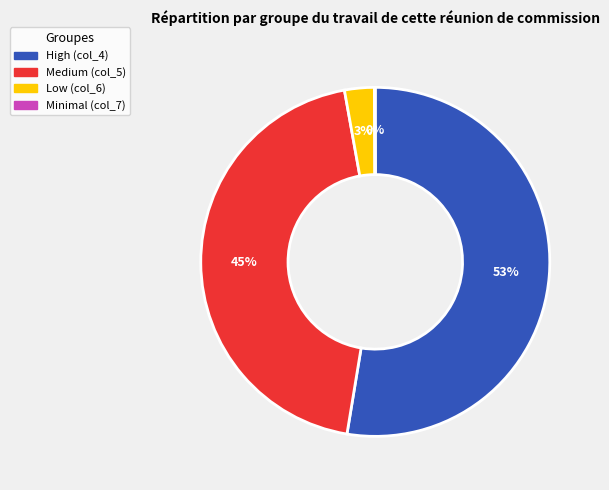

Does any single category account for the majority?

Yes